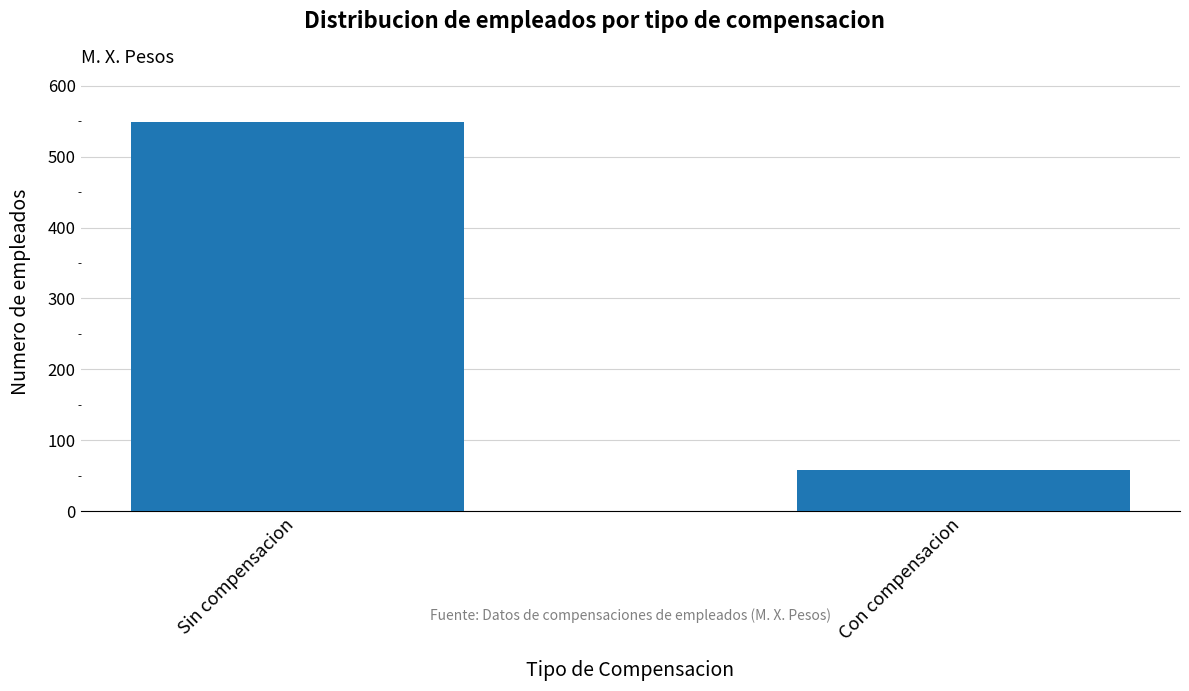

True or false: the data shows 59 at Con compensacion.

True